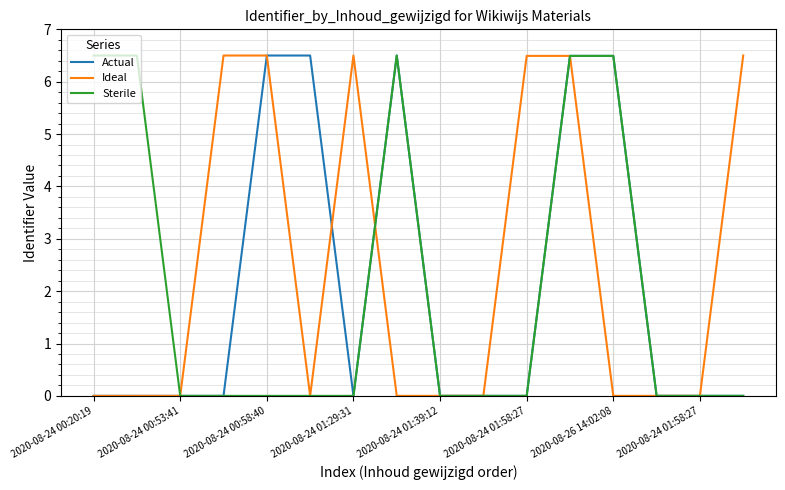

What is the maximum value shown in the chart?

6.5